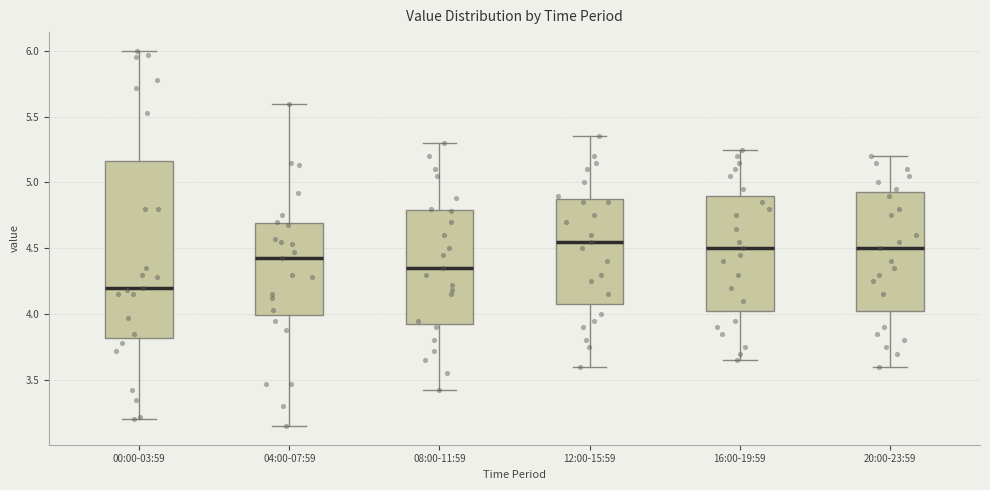

Which box is the tallest, from its lower edge to its upper edge?

00:00-03:59